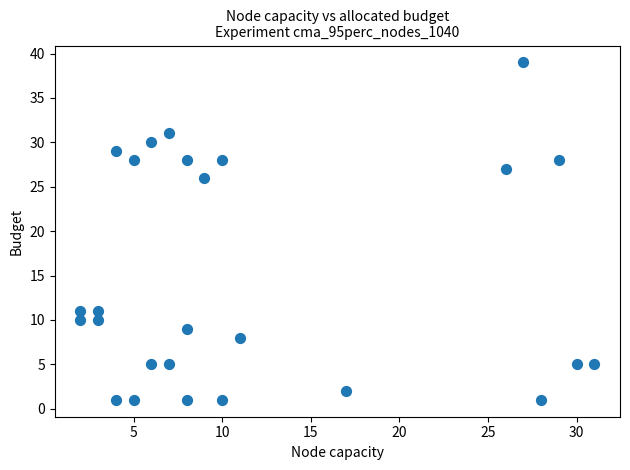

What is the range of Y values (max minus min)?

38